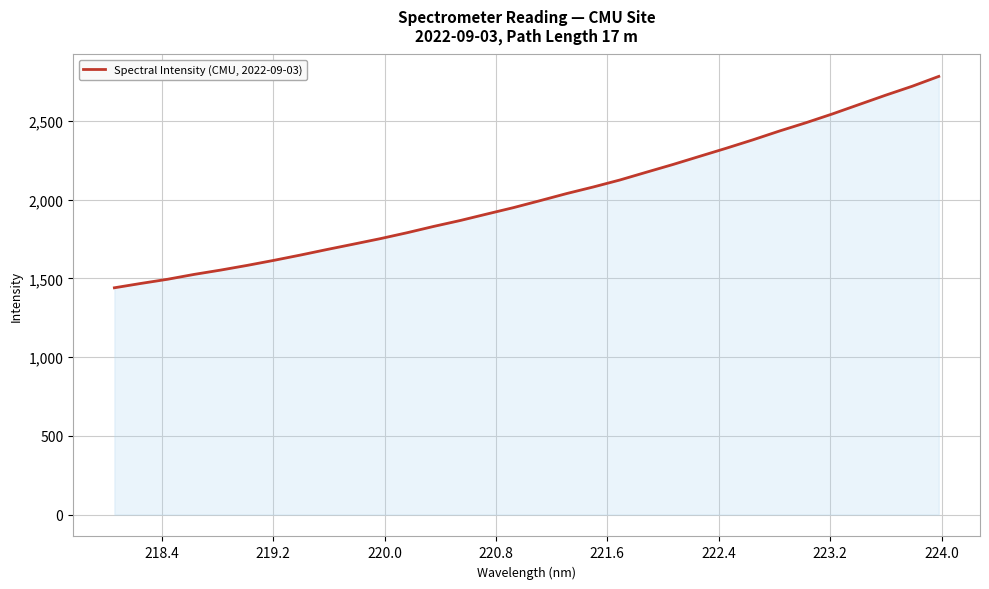

What is the maximum value shown in the chart?

2783.5